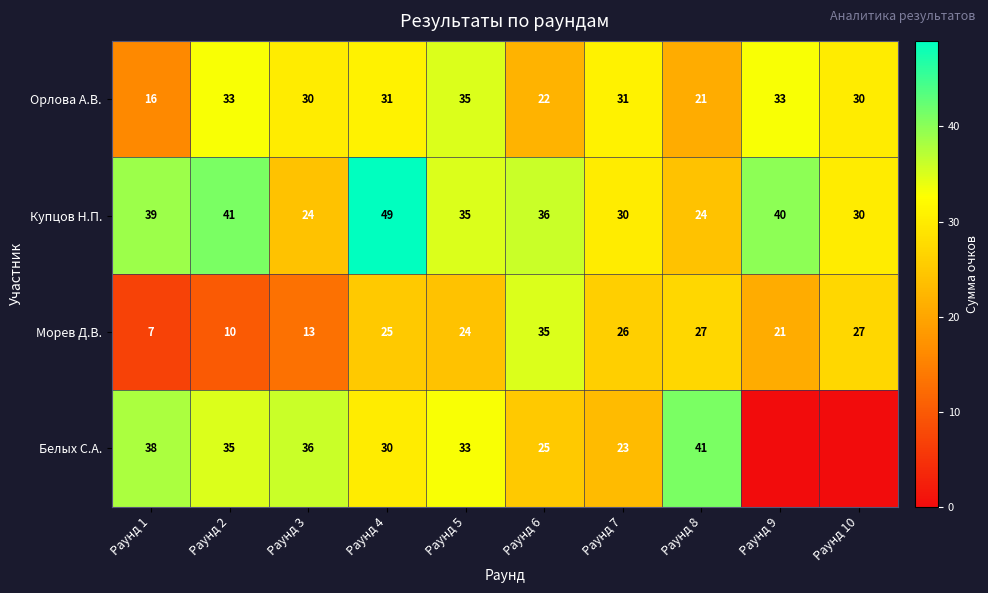

What is the maximum value for Купцов Н.П.?

49